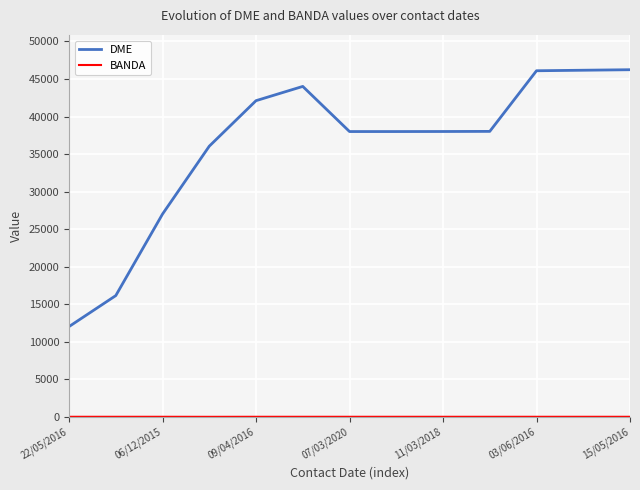

Which series has the largest total across all categories?

DME